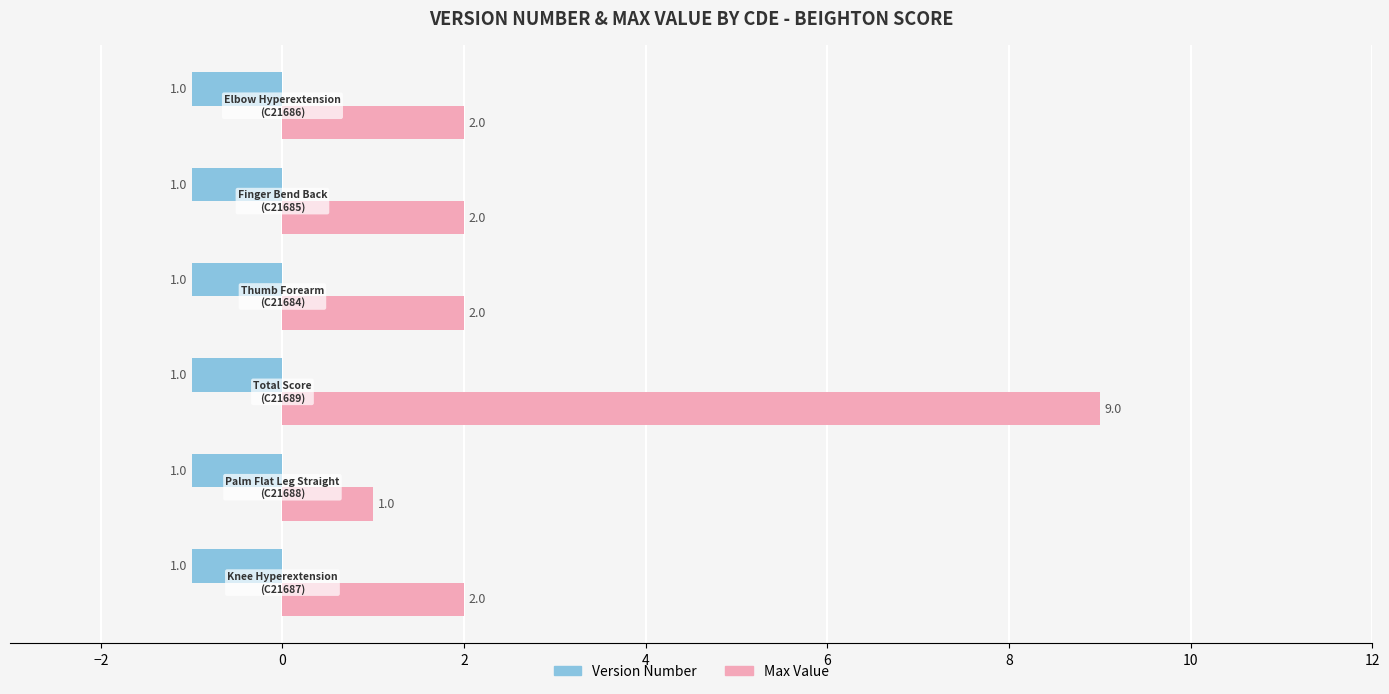

Which series has the largest total across all categories?

Max Value